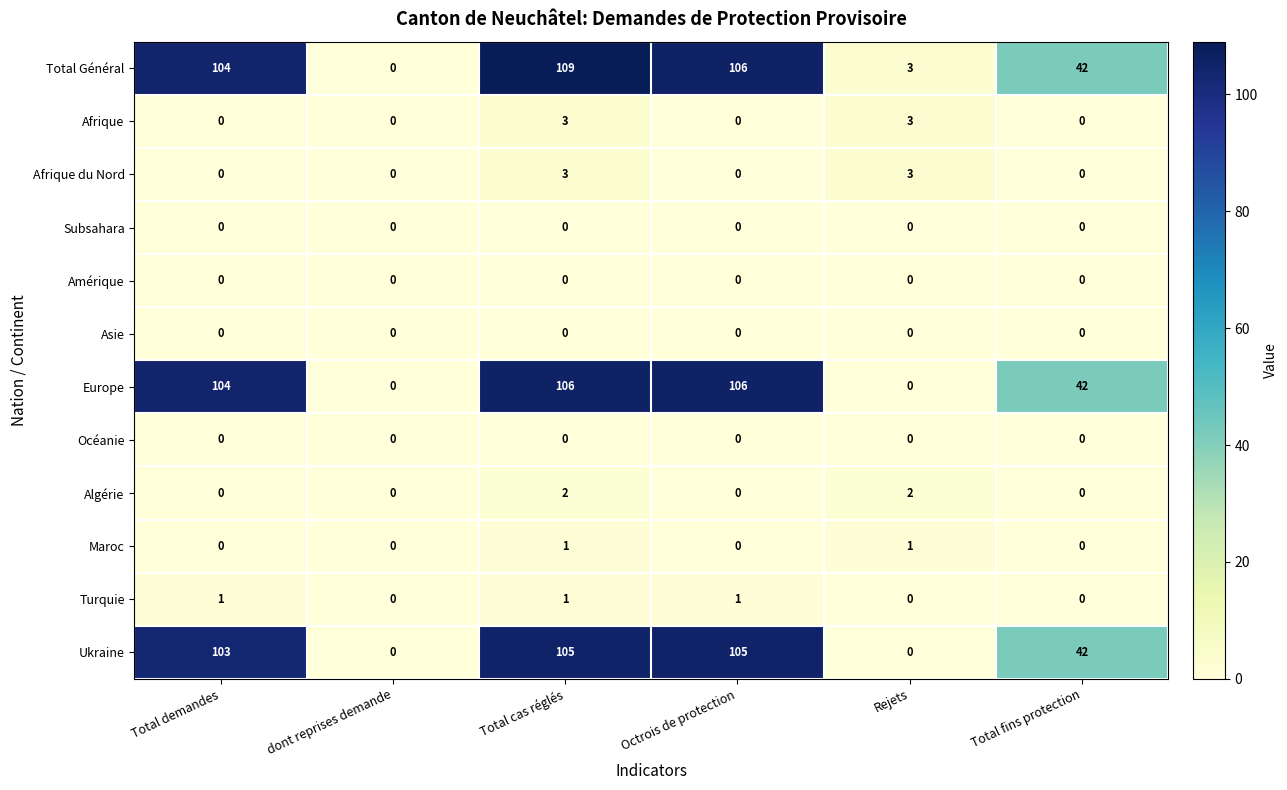

What is the difference between the Europe values at Total fins protection and Total demandes?

62